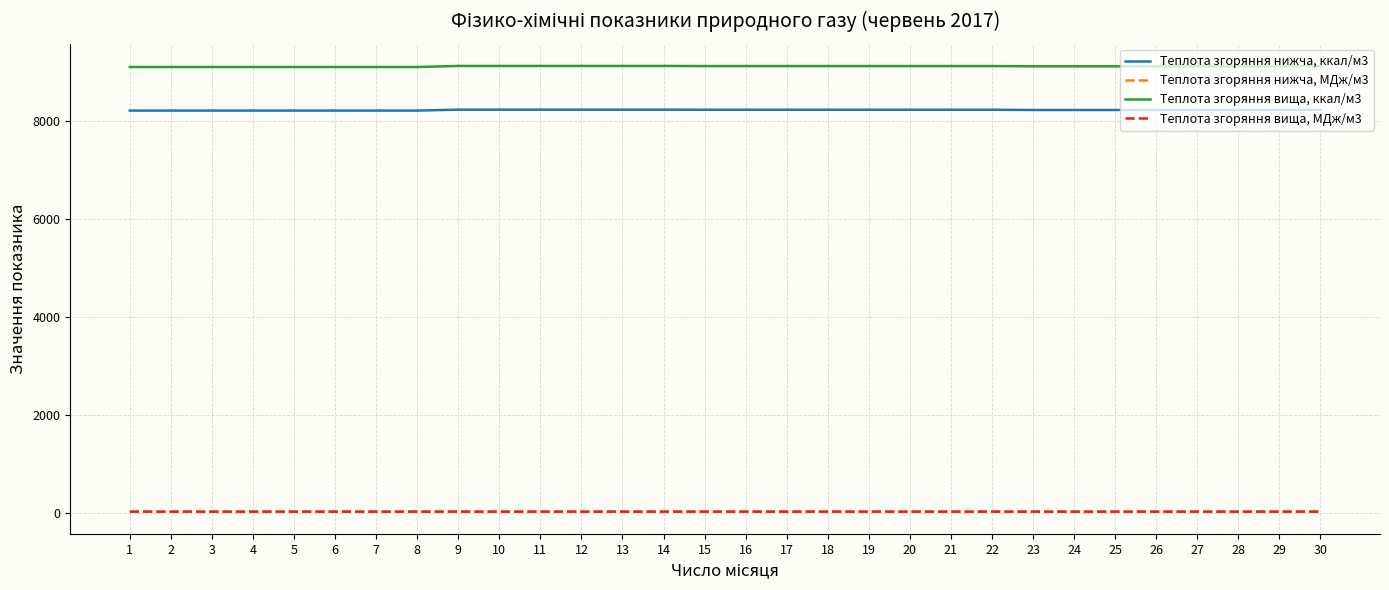

What are all the series names shown in the legend?

Теплота згоряння нижча, ккал/м3, Теплота згоряння нижча, МДж/м3, Теплота згоряння вища, ккал/м3, Теплота згоряння вища, МДж/м3